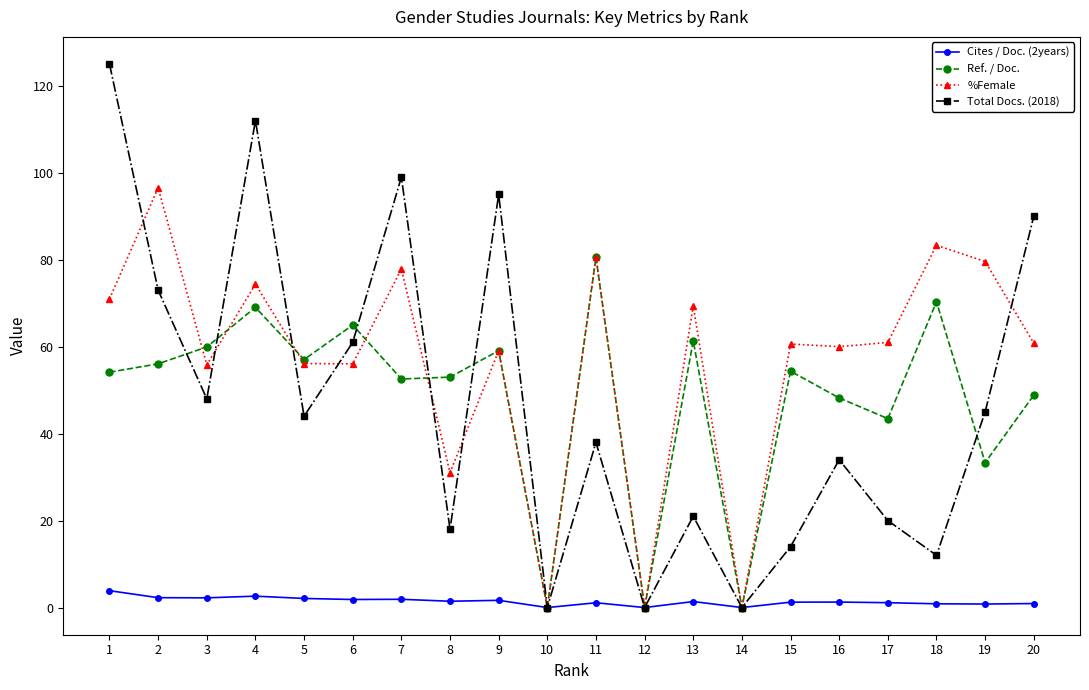

Is it true that Cites / Doc. (2years) equals 1.7 at 9?

True